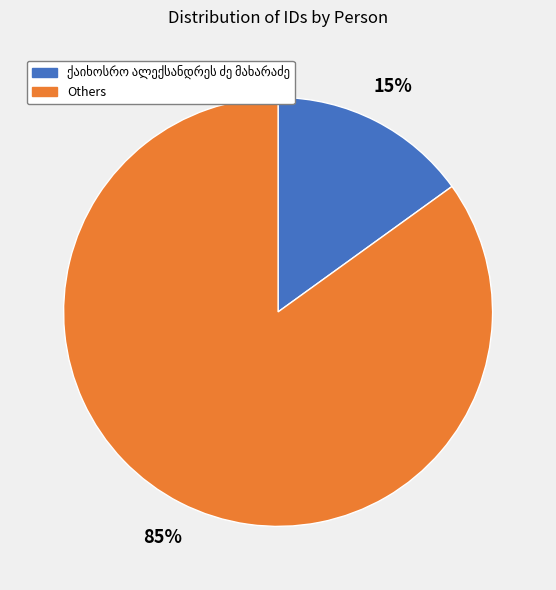

Does any single category account for the majority?

Yes